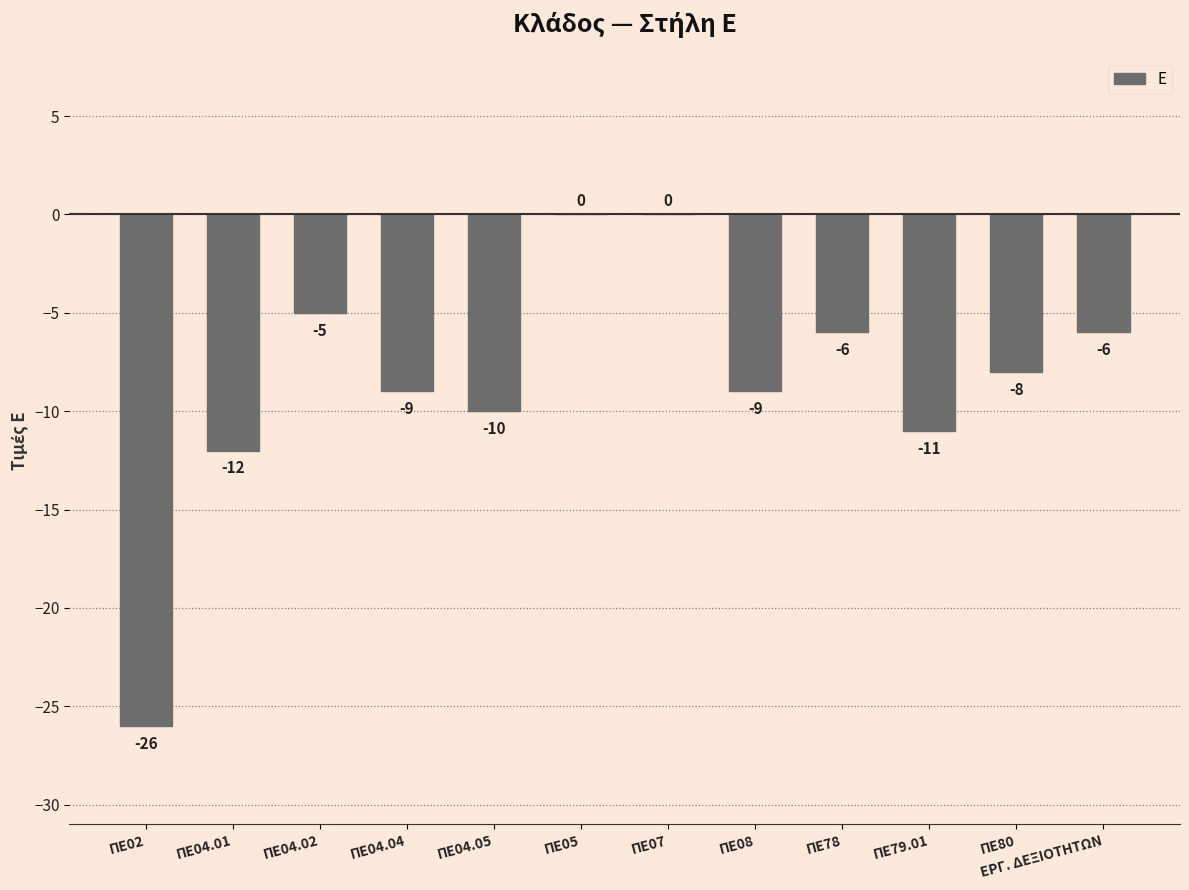

Reading left to right, what are all the values shown in this chart?

-26	-12	-5	-9	-10	0	0	-9	-6	-11	-8	-6